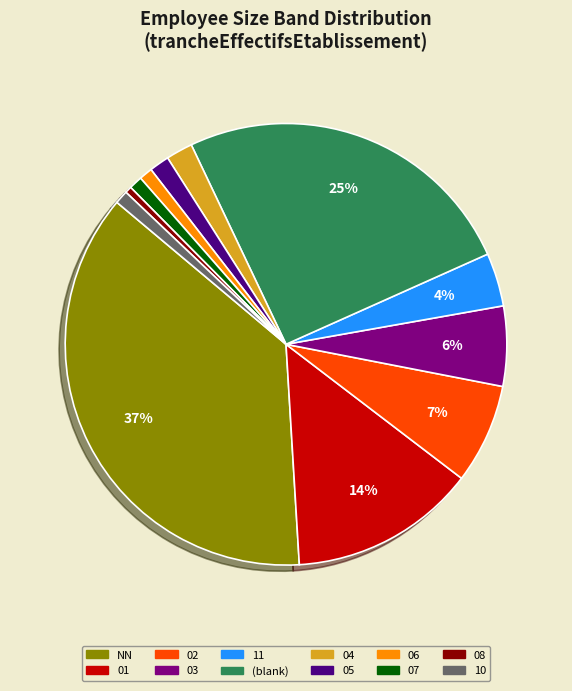

Is there any slice that represents more than half of the pie?

No